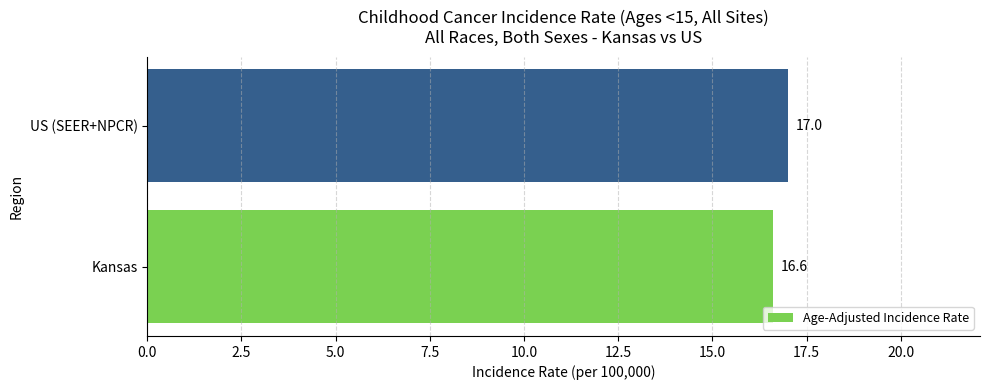

What is the difference between the values at Kansas and US (SEER+NPCR)?

0.4